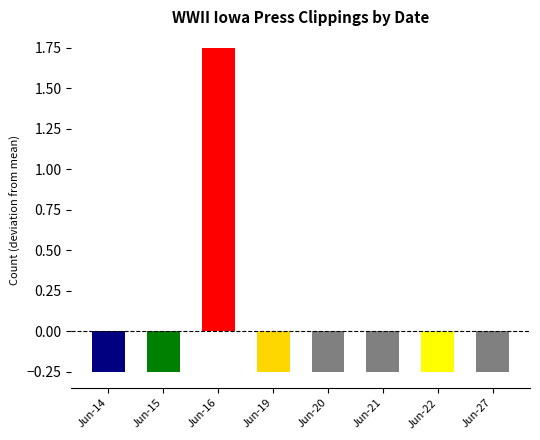

At which category does the chart reach its peak across all series?

Jun-16